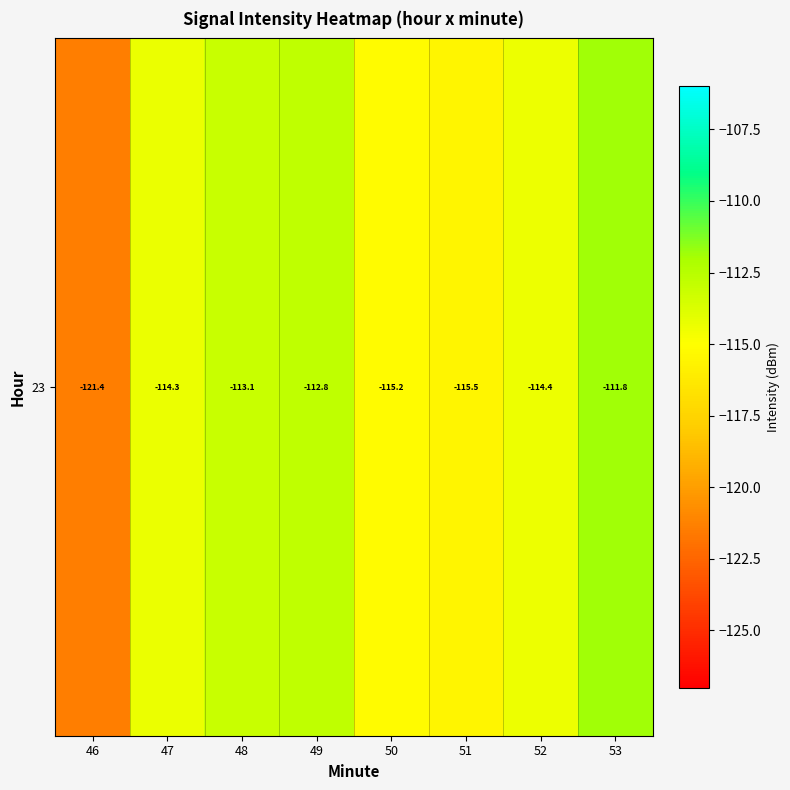

True or false: the data shows -184.2 at 53.

False